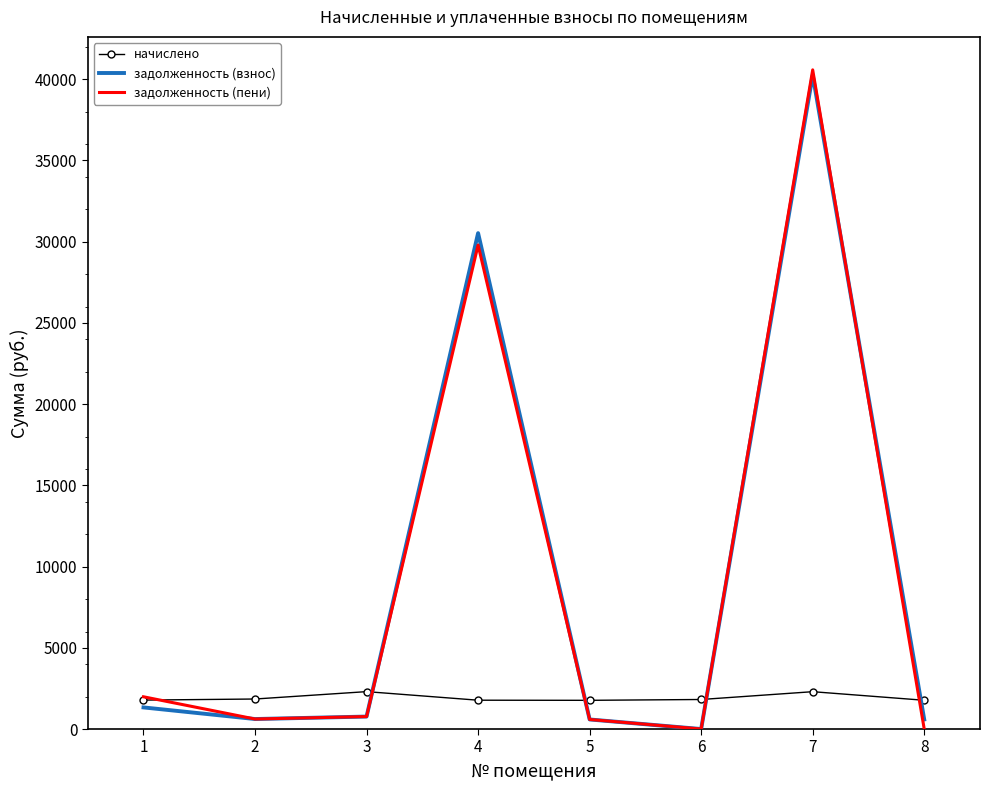

What is the total value across all series at 1?

5097.1